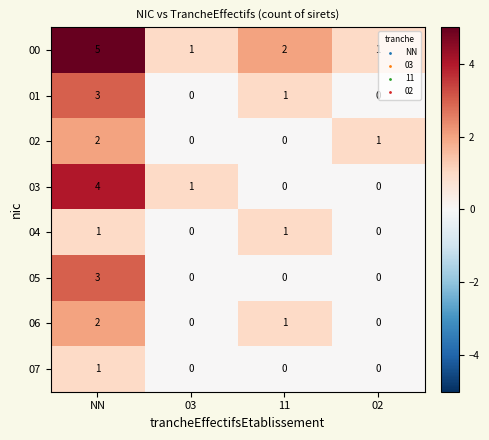

What is the spread (max minus min) of values at NN?

4